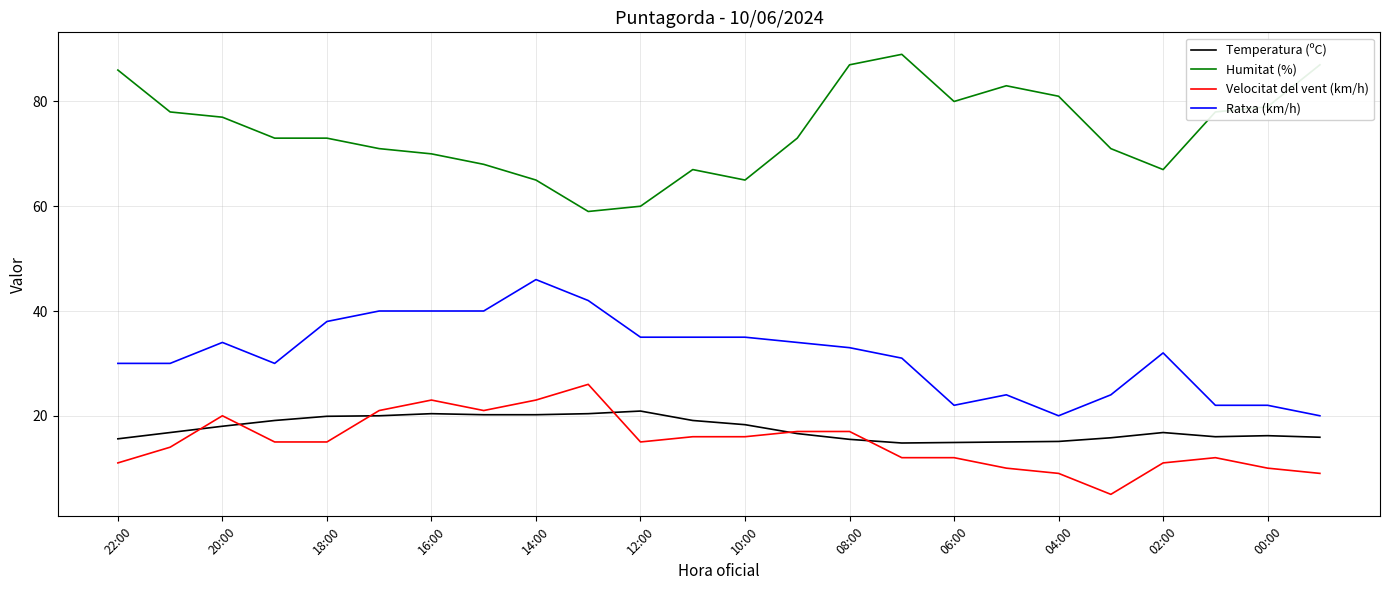

What is the highest value of the Velocitat del vent (km/h) series?

26.0